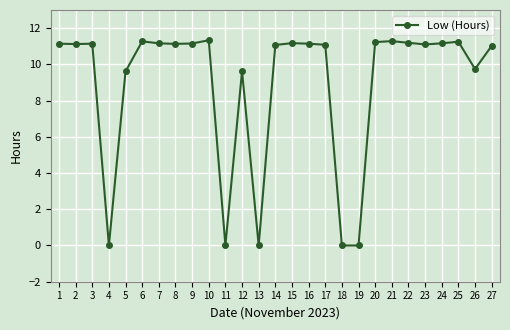

What is the sum of all values?

241.1